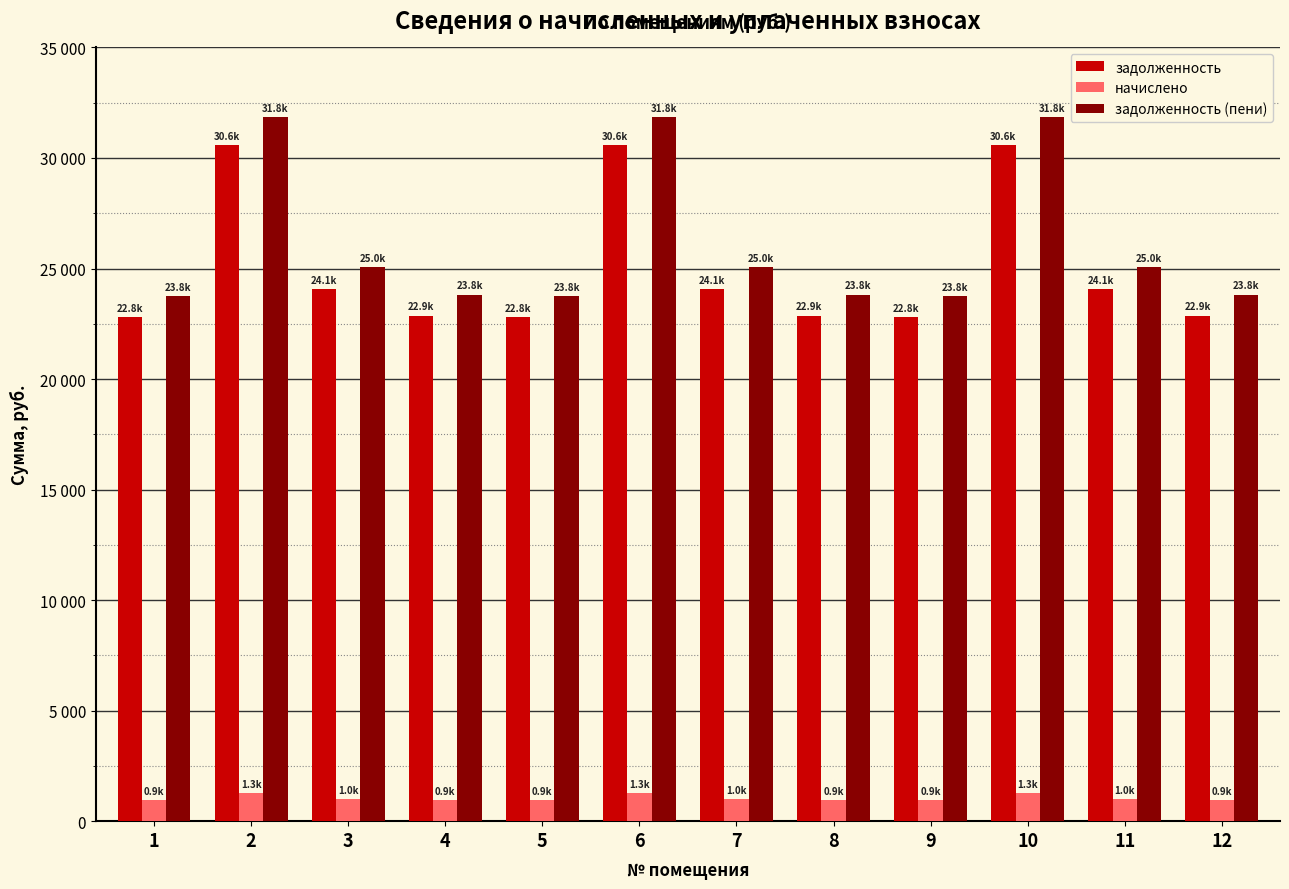

Are the bars grouped side by side (vs. stacked)?

Yes